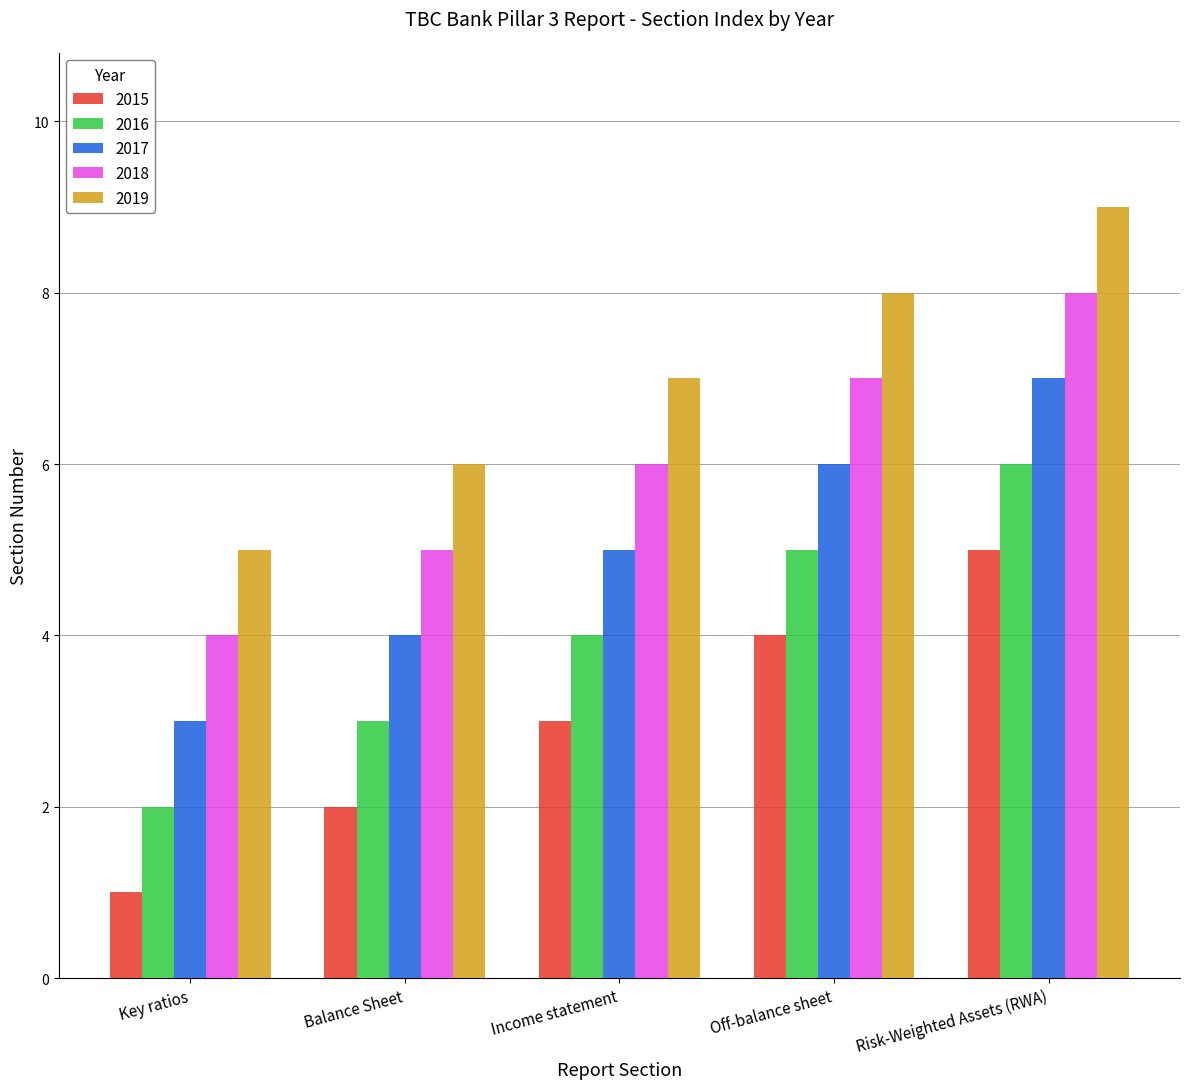

List the labels in order of 2019 value, smallest first.

Key ratios, Balance Sheet, Income statement, Off-balance sheet, Risk-Weighted Assets (RWA)